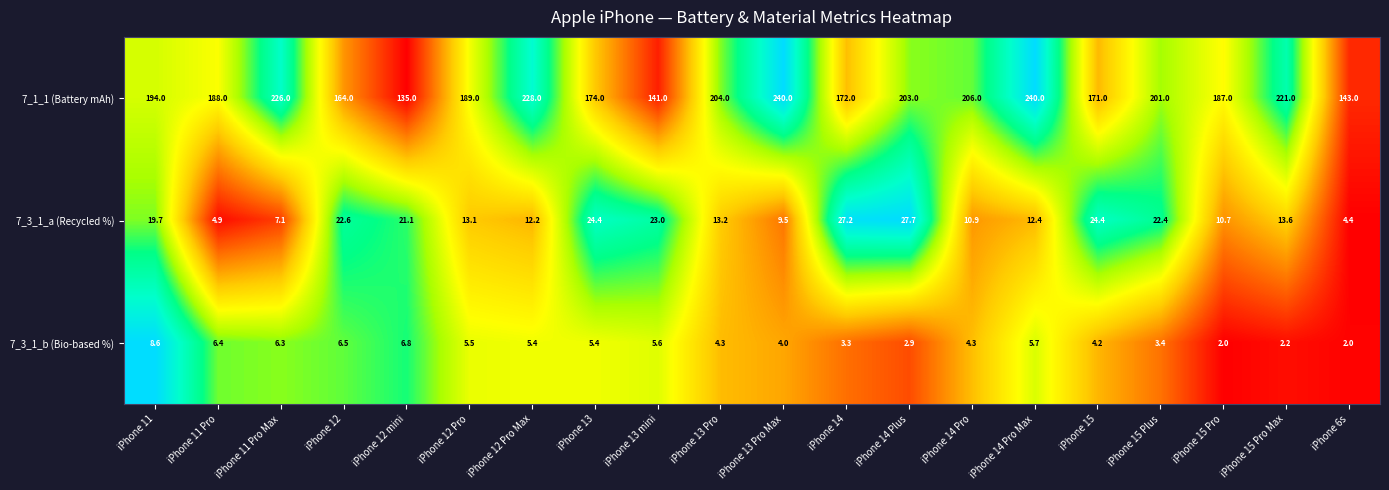

What is the total value across all series at iPhone 14 Pro?

221.2